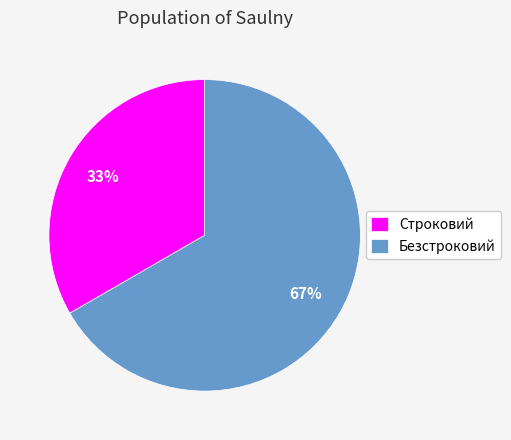

Count the number of slices in the pie.

2